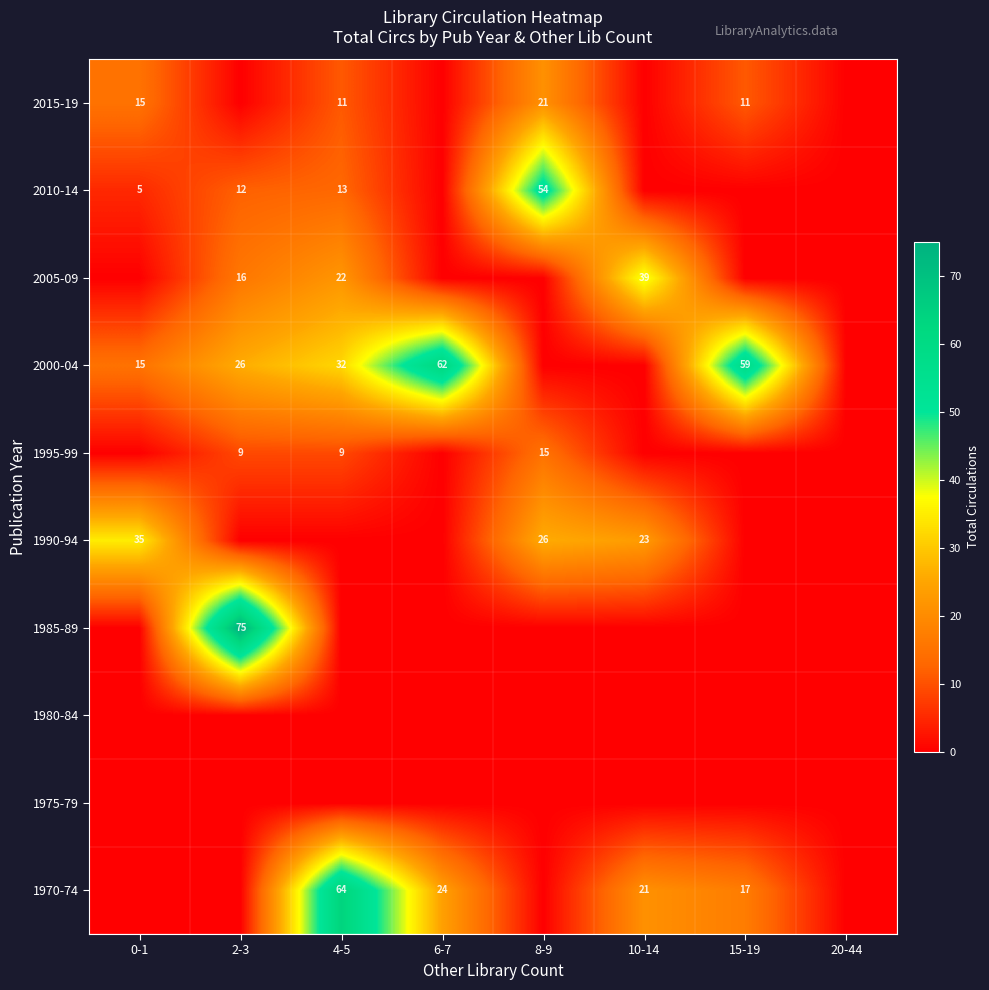

What is the difference between the 2000-04 values at 4-5 and 0-1?

17